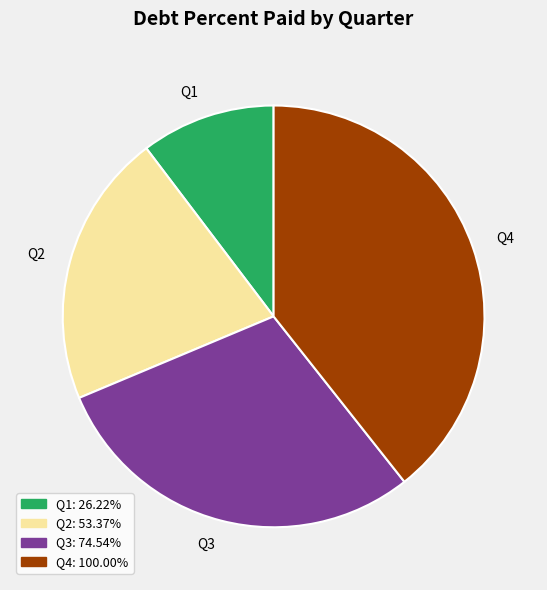

Which has a higher value, Q4 or Q2?

Q4